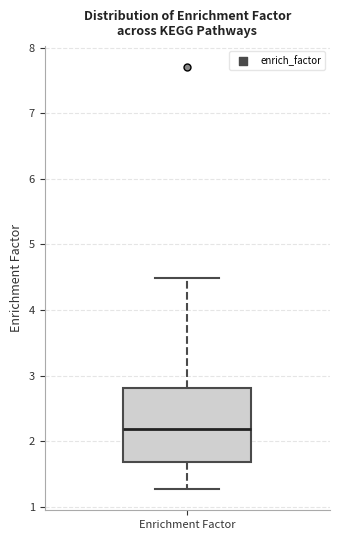

Read this box plot against the y-axis: the position of the median line, the range covered by the box, and the ends of both whiskers. The values are not printed on the chart, so give them approximately, as read against the axis.

median 2.2, box 1.7 to 2.8, whiskers 1.3 to 4.5